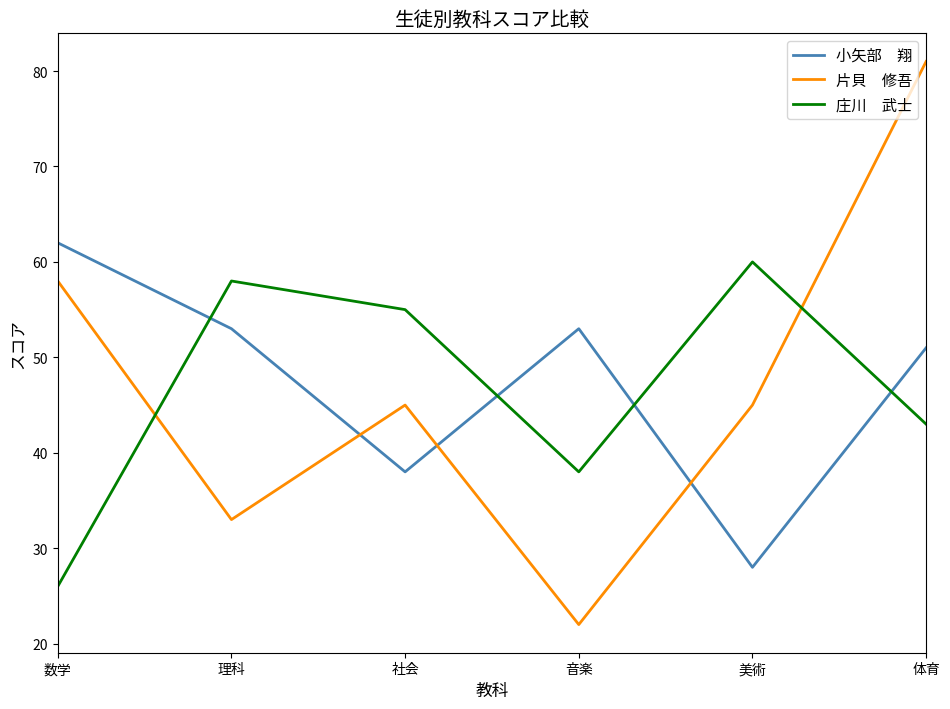

What is the difference between the highest and lowest values at 理科?

25